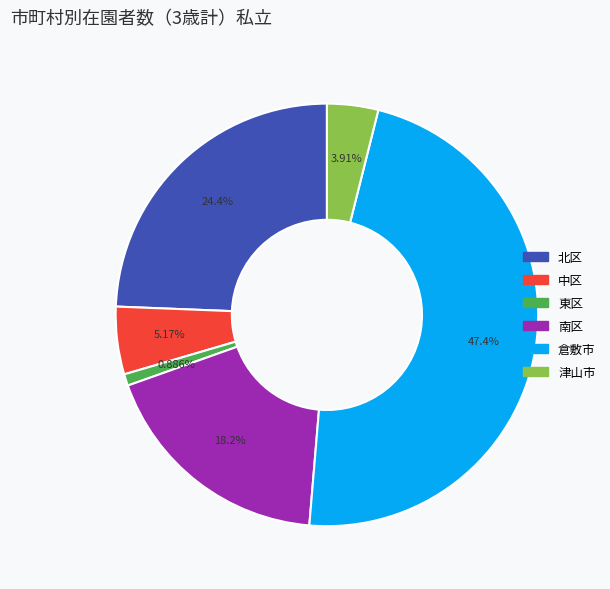

What is the total percentage of 中区 and 津山市?

9.1%